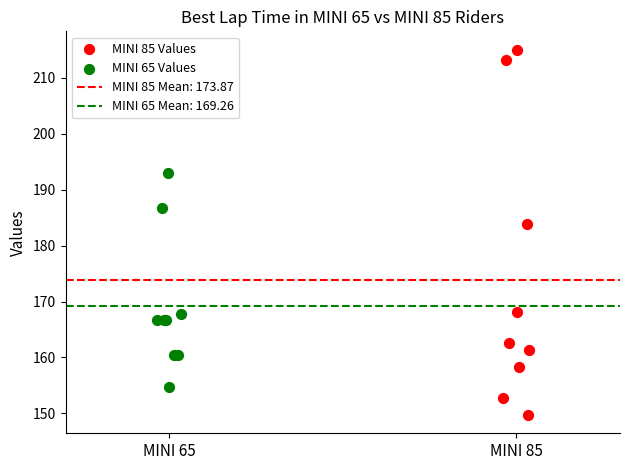

Which series reaches the minimum Y coordinate?

MINI 85 Values